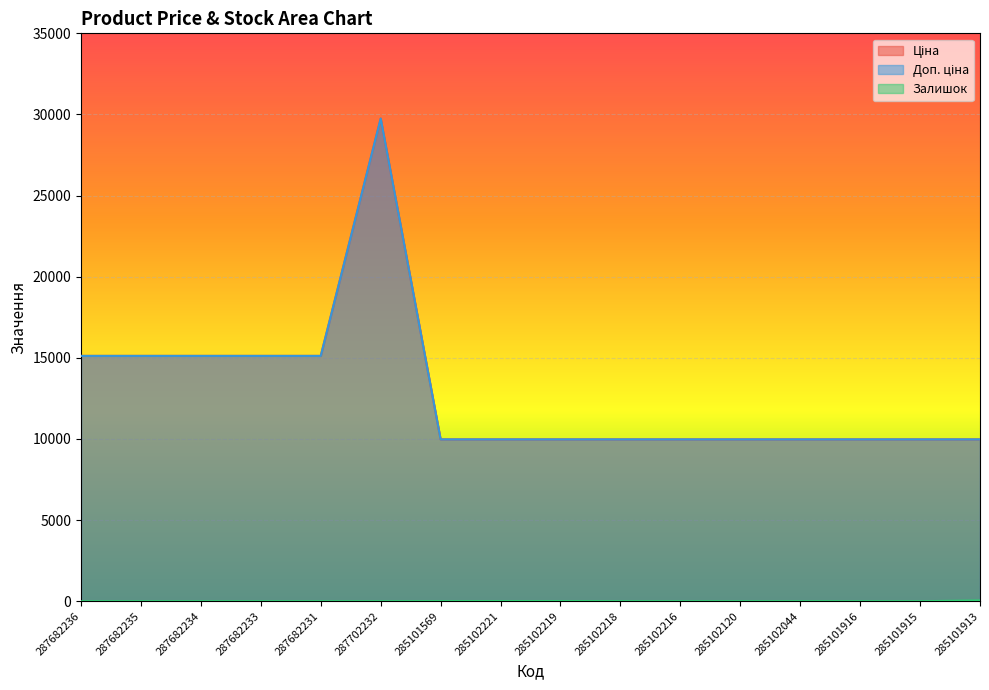

Reading left to right, transcribe all the data shown in this chart.

Ціна: 287682236=15120.0	287682235=15120.0	287682234=15120.0	287682233=15120.0	287682231=15120.0	287702232=29747.2	285101569=9975.0	285102221=9975.0	285102219=9975.0	285102218=9975.0	285102216=9975.0	285102120=9975.0	285102044=9975.0	285101916=9975.0	285101915=9975.0	285101913=9975.0
Доп. ціна: 287682236=15120.0	287682235=15120.0	287682234=15120.0	287682233=15120.0	287682231=15120.0	287702232=29747.2	285101569=9975.0	285102221=9975.0	285102219=9975.0	285102218=9975.0	285102216=9975.0	285102120=9975.0	285102044=9975.0	285101916=9975.0	285101915=9975.0	285101913=9975.0
Залишок: 287682236=0.0	287682235=0.0	287682234=0.0	287682233=0.0	287682231=0.0	287702232=0.0	285101569=7.0	285102221=11.0	285102219=11.0	285102218=3.0	285102216=0.0	285102120=0.0	285102044=1.0	285101916=0.0	285101915=0.0	285101913=48.0